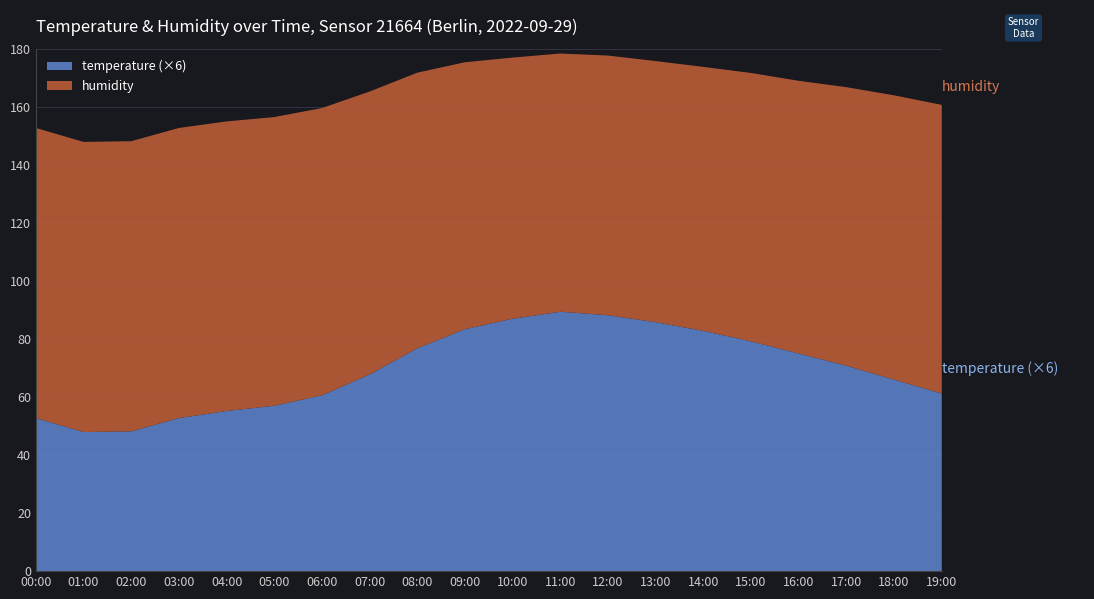

Reading left to right, what are all the values shown in this chart?

temperature: 00:00=8.8	01:00=8.0	02:00=8.0	03:00=8.8	04:00=9.2	05:00=9.5	06:00=10.1	07:00=11.3	08:00=12.8	09:00=13.9	10:00=14.5	11:00=14.9	12:00=14.7	13:00=14.3	14:00=13.8	15:00=13.2	16:00=12.5	17:00=11.8	18:00=11.0	19:00=10.2
humidity: 00:00=100.0	01:00=100.0	02:00=100.0	03:00=100.0	04:00=99.8	05:00=99.5	06:00=99.0	07:00=97.5	08:00=95.0	09:00=92.0	10:00=90.0	11:00=89.0	12:00=89.5	13:00=90.0	14:00=91.0	15:00=92.5	16:00=94.0	17:00=96.0	18:00=98.0	19:00=99.5